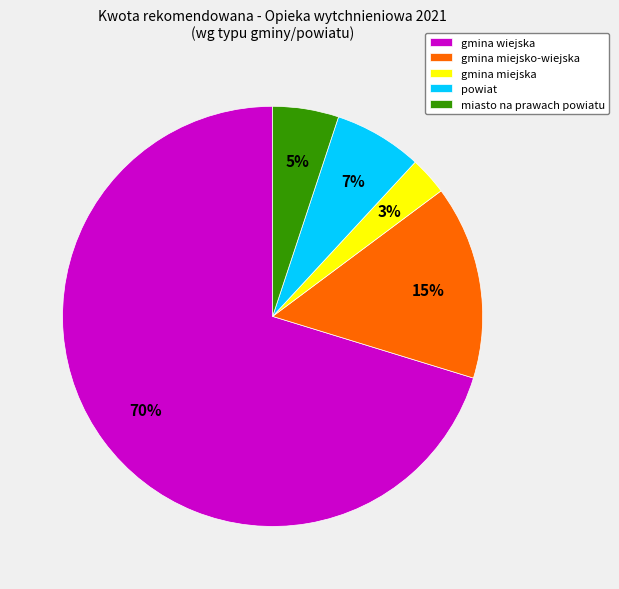

How many slices are in this pie chart?

5